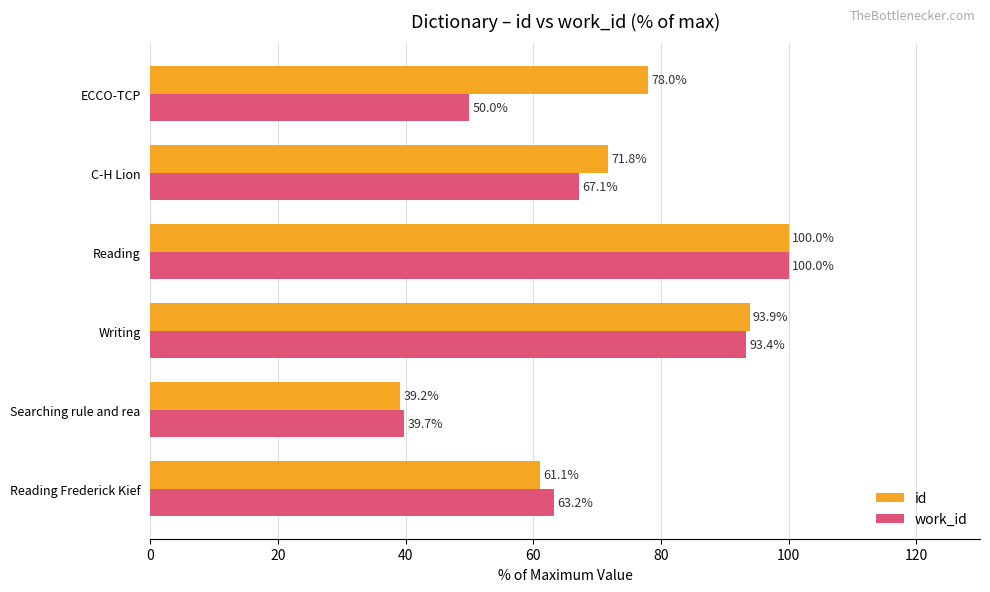

Is the value of id at C-H Lion greater than the value of work_id at Searching rule and rea?

Yes